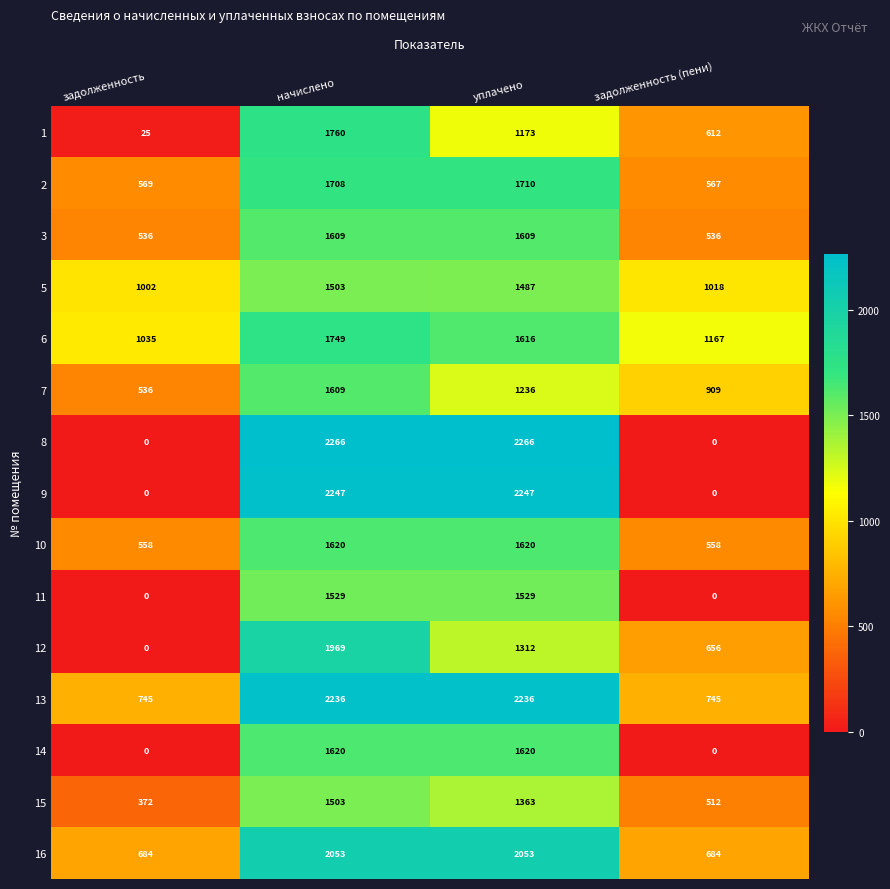

What is the maximum value for 12?

1969